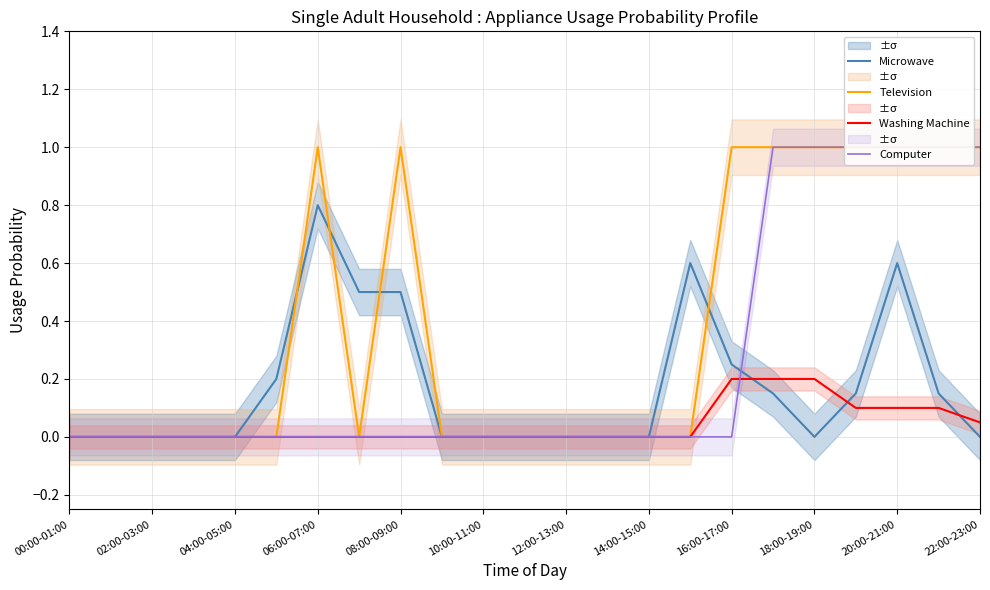

Is the value of Washing Machine at 16:00-17:00 greater than the value of Microwave at 14:00-15:00?

Yes